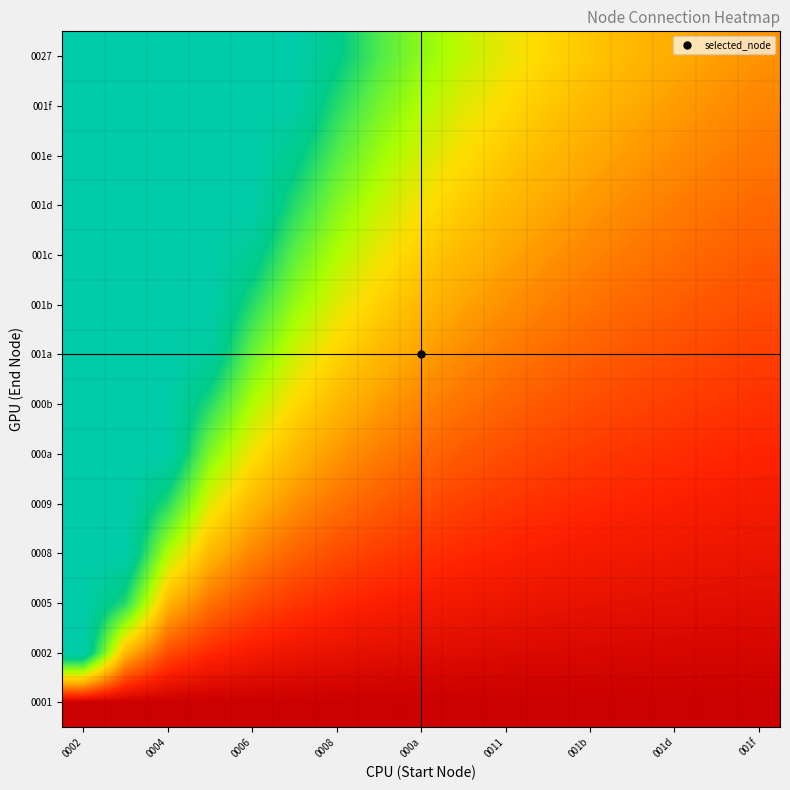

Which label corresponds to the largest value in the chart?

0002